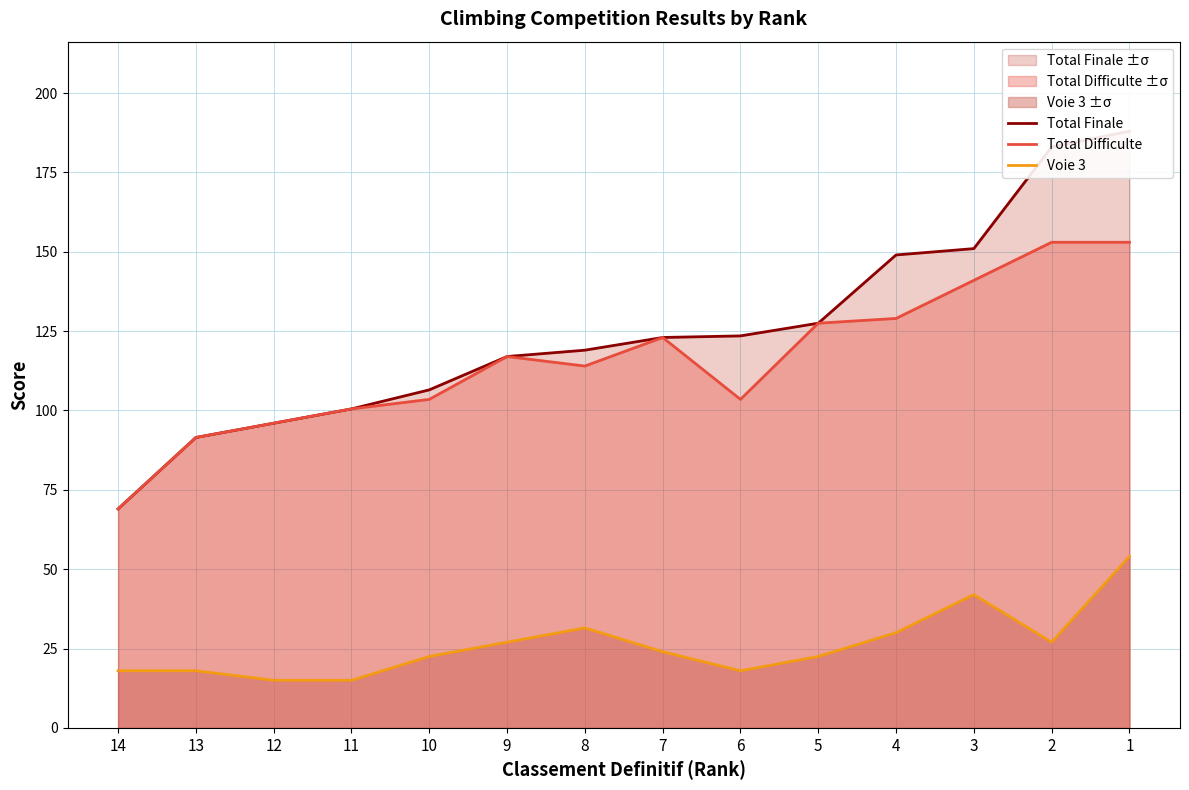

Does the chart have visible grid lines?

Yes